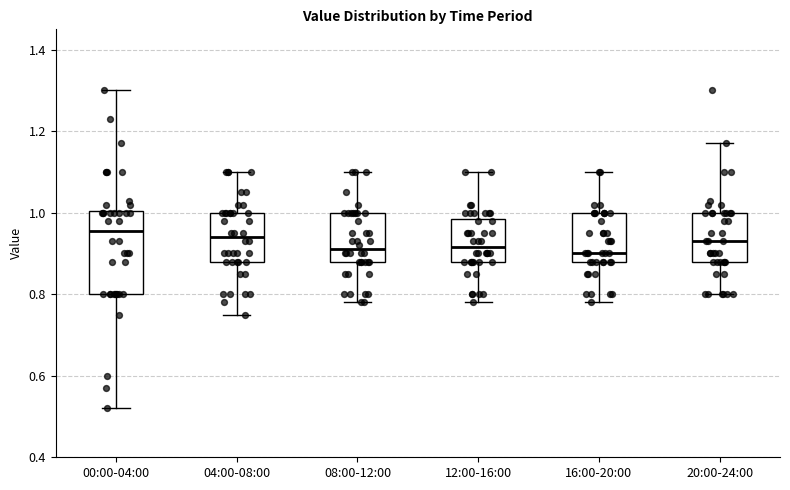

Which box is the tallest, from its lower edge to its upper edge?

00:00-04:00